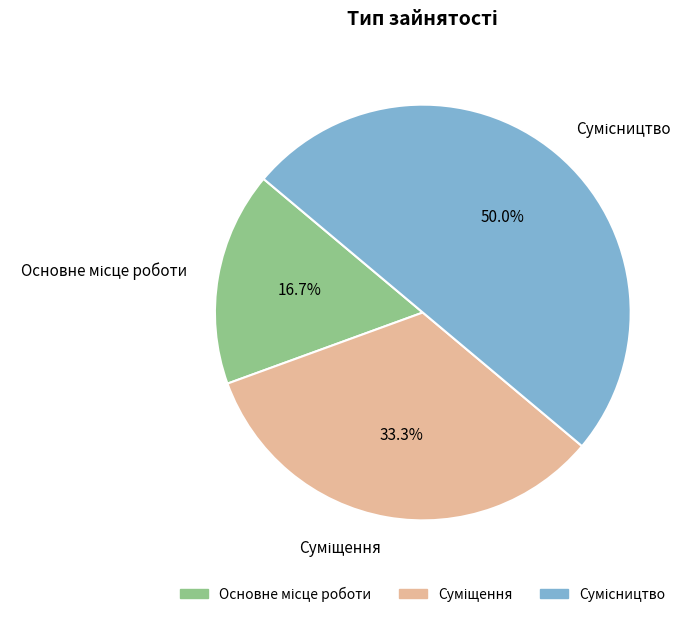

What percentage do Сумісництво and Основне місце роботи together represent?

66.7%